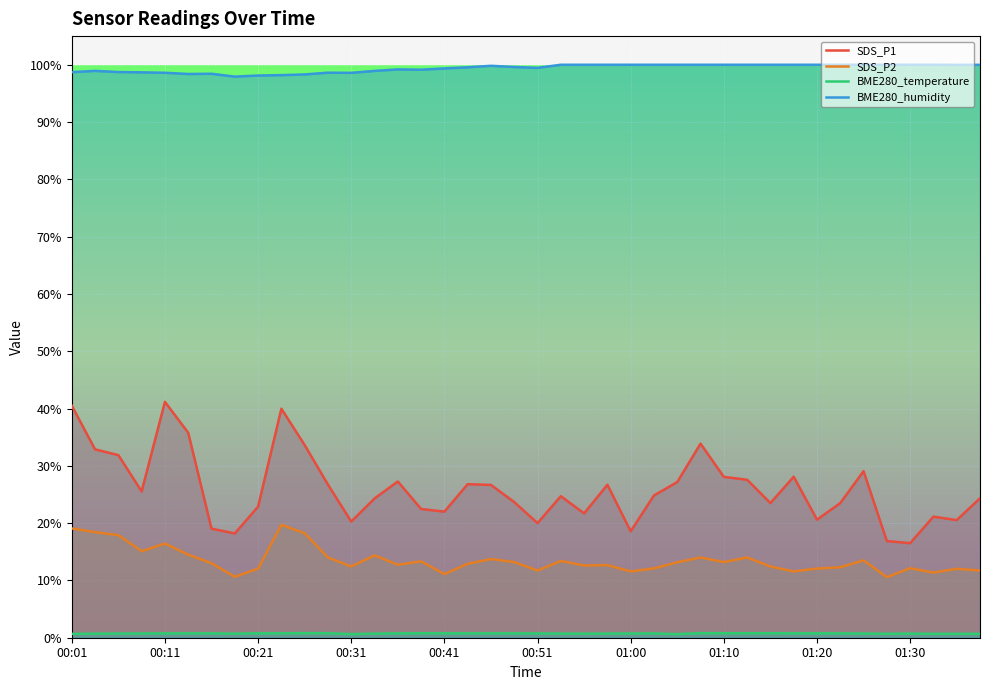

Where does the SDS_P2 series first go above 13?

00:01